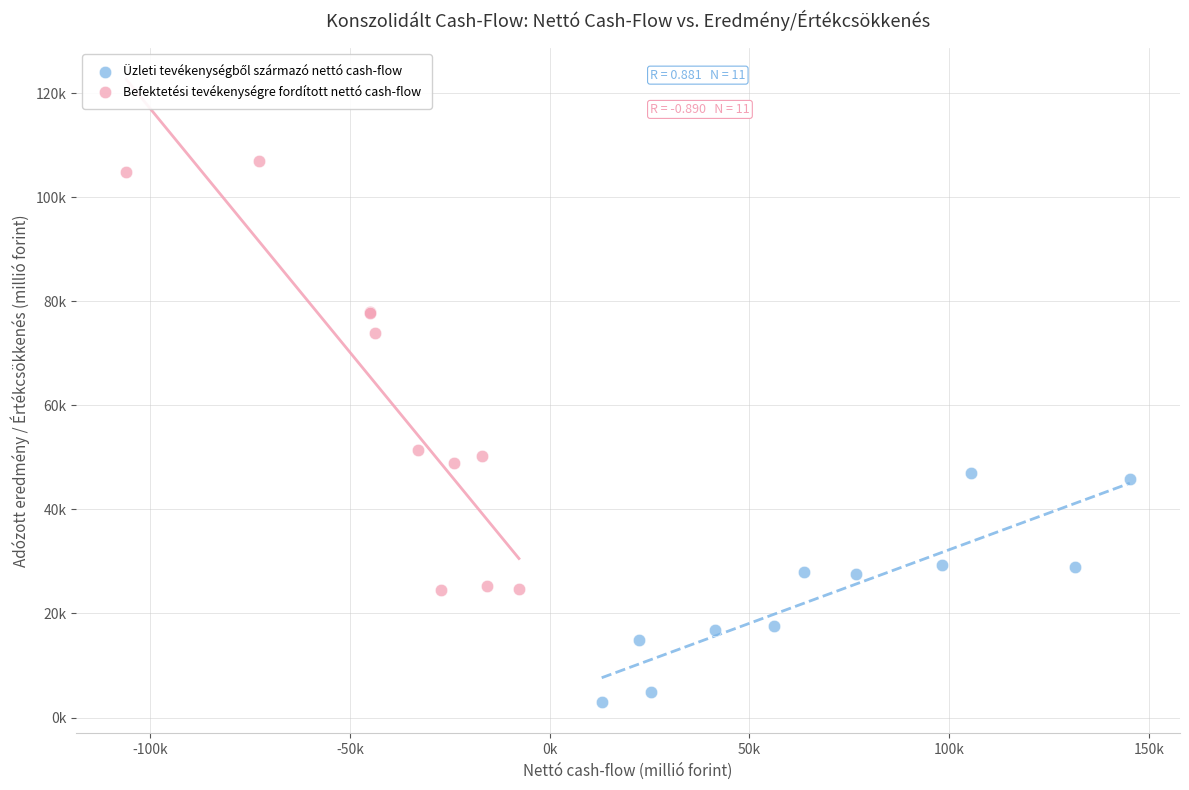

Which series has the widest spread of Y values?

Befektetési tevékenységre fordított nettó cash-flow